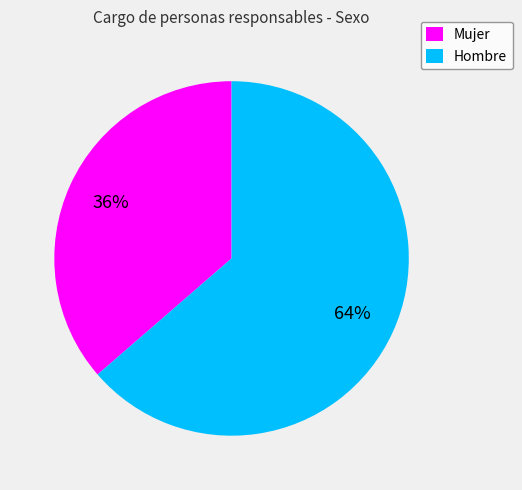

Between Mujer and Hombre, which is larger?

Hombre